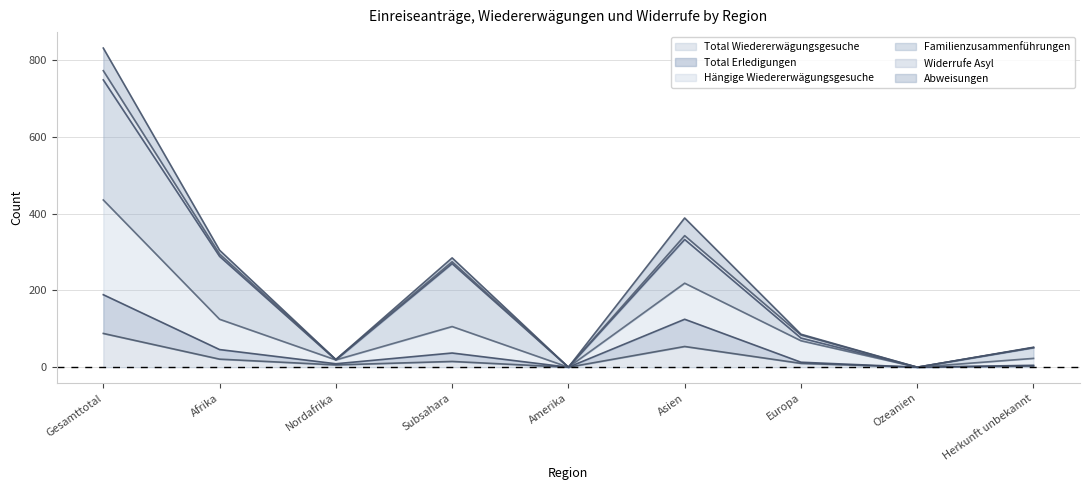

Which has a higher value, Herkunft unbekannt or Subsahara?

Subsahara